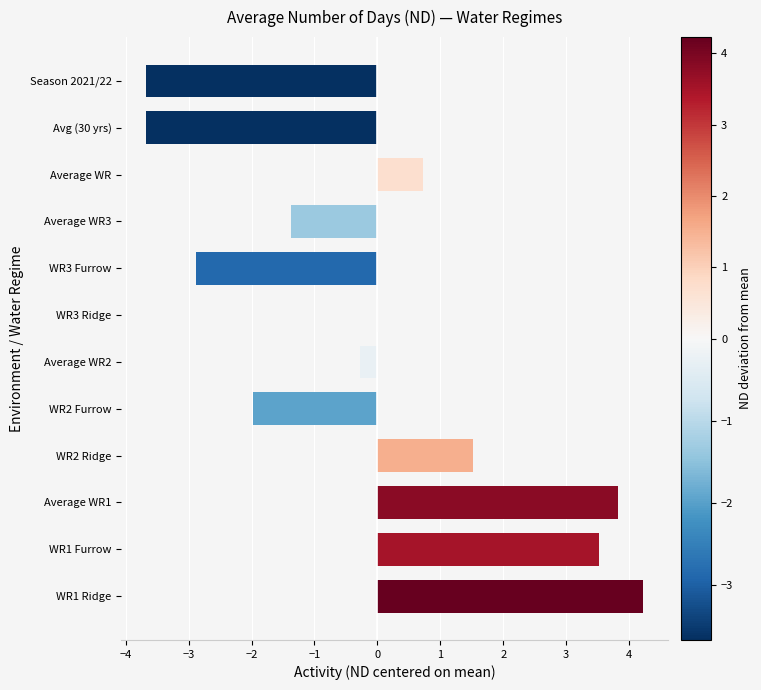

What is the maximum value shown in the chart?

4.2